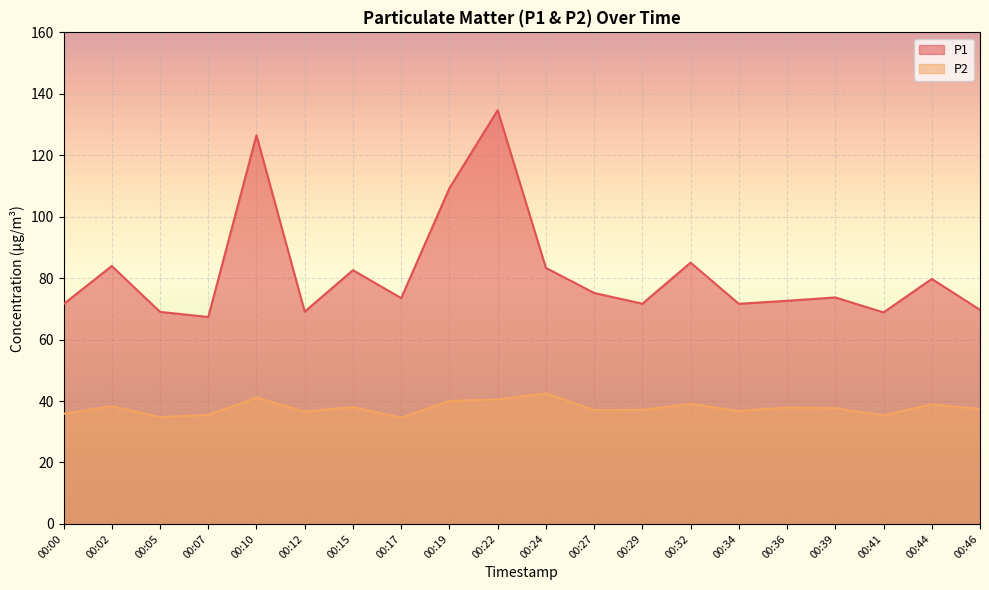

Which series has the widest spread of values?

P1